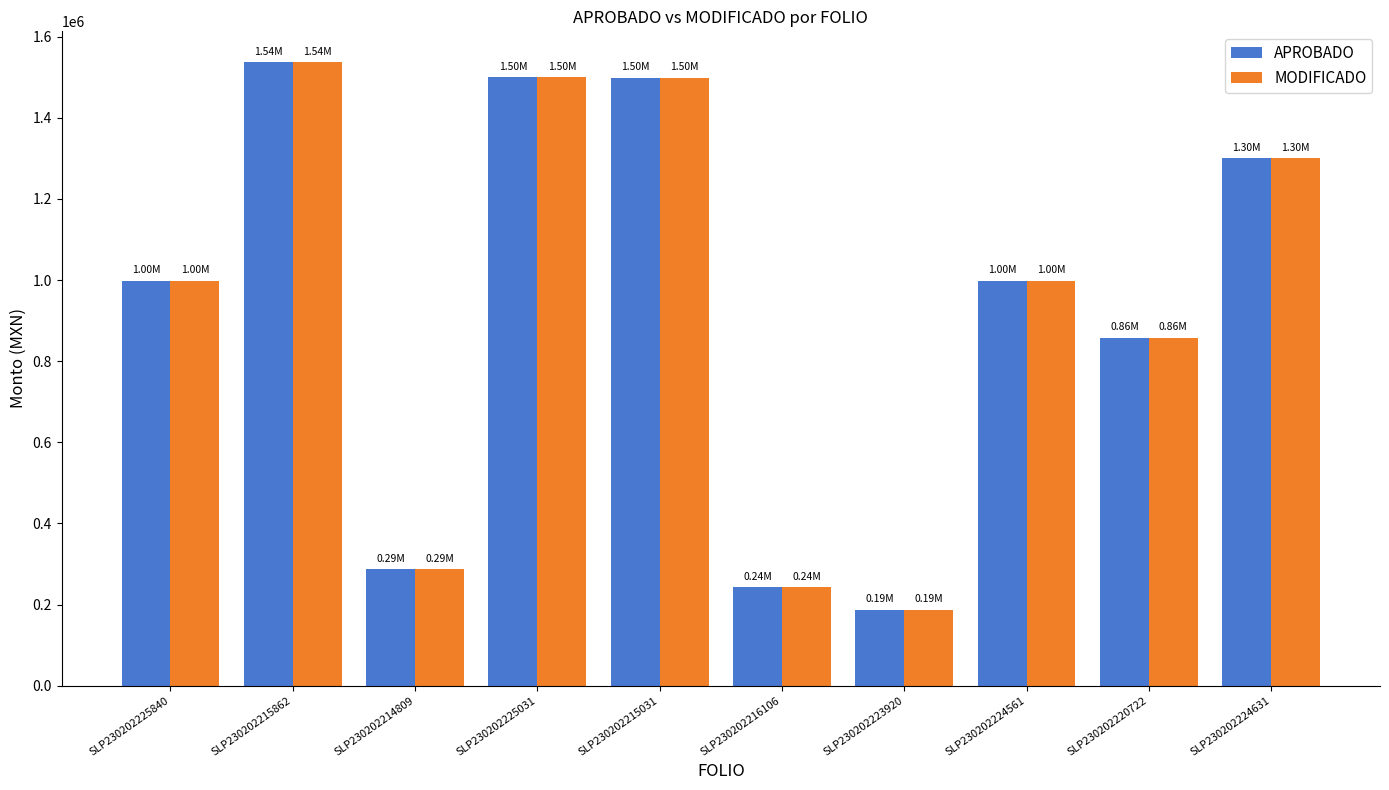

What is the total value across all series at SLP230202215031?

2996833.5